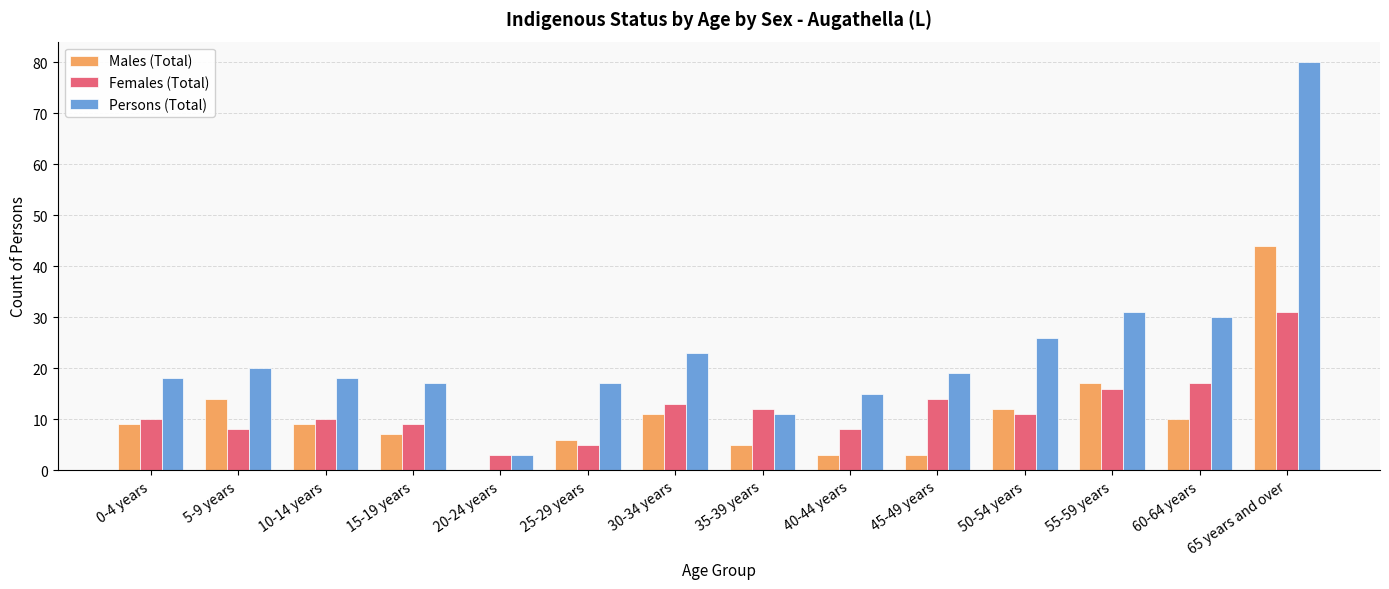

Reading right to left, list all the values displayed in this chart.

Males (Total): 44	10	17	12	3	3	5	11	6	0	7	9	14	9
Females (Total): 31	17	16	11	14	8	12	13	5	3	9	10	8	10
Persons (Total): 80	30	31	26	19	15	11	23	17	3	17	18	20	18